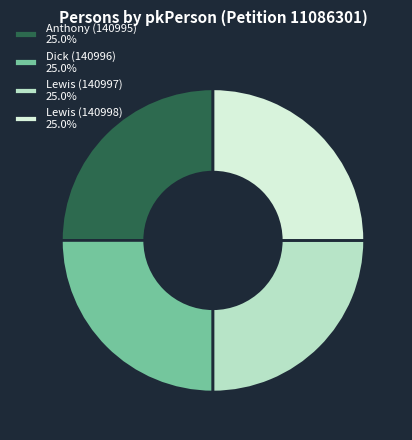

Approximately how many times larger is the value at Lewis (140997) 25.0% compared to Anthony (140995) 25.0%?

1.0